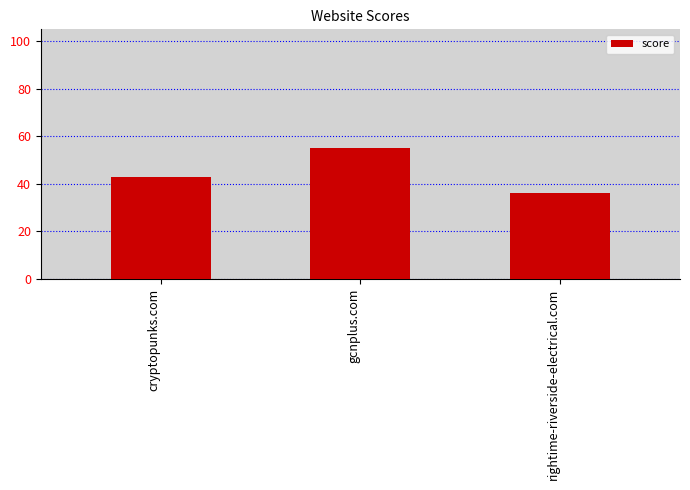

What value does the data have at gcnplus.com?

55